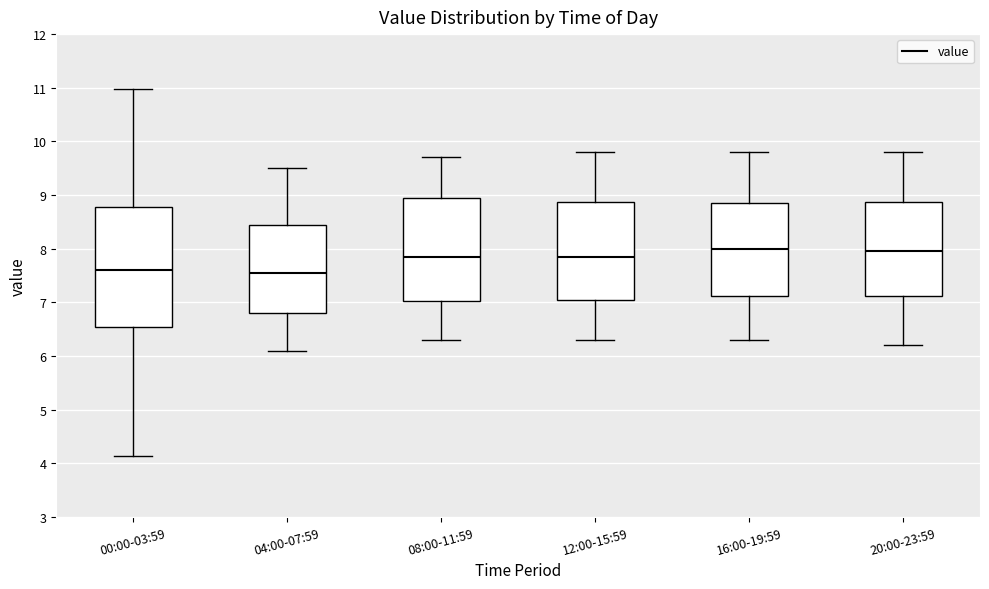

Which box is the tallest, from its lower edge to its upper edge?

00:00-03:59